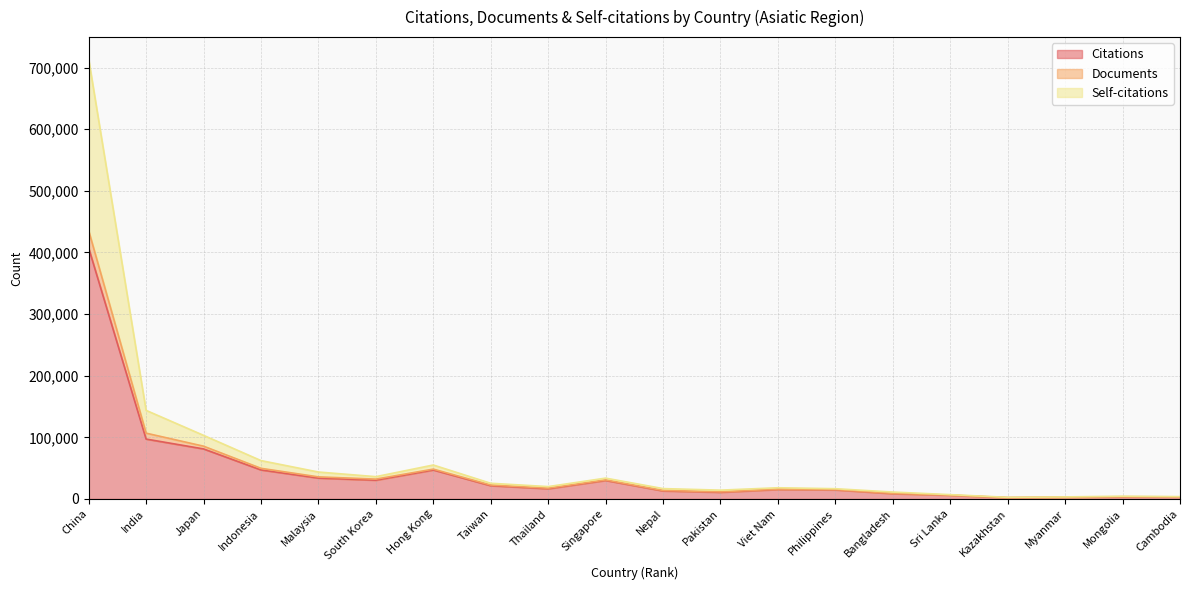

How many lines are shown in the chart?

3